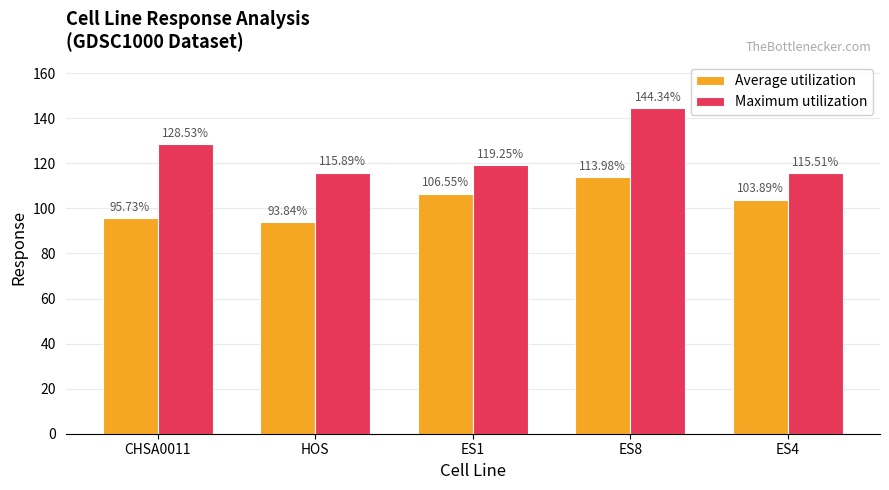

At HOS, list the series in order from largest to smallest.

Maximum utilization, Average utilization